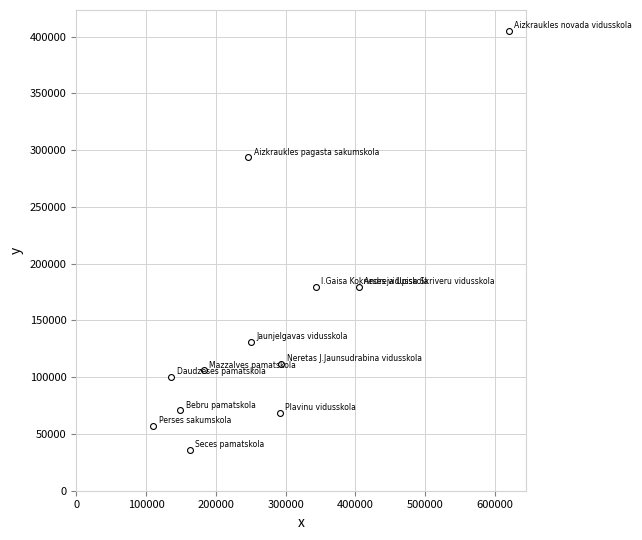

What is the range of Y values (max minus min)?

369260.3